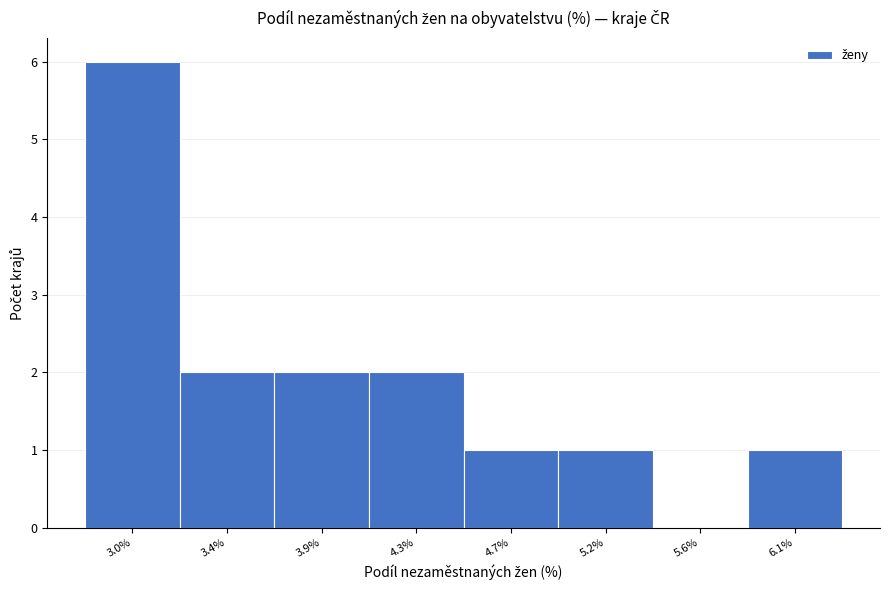

Reading left to right, extract all data points from this chart.

3.0%=6	3.4%=2	3.9%=2	4.3%=2	4.7%=1	5.2%=1	5.6%=0	6.1%=1